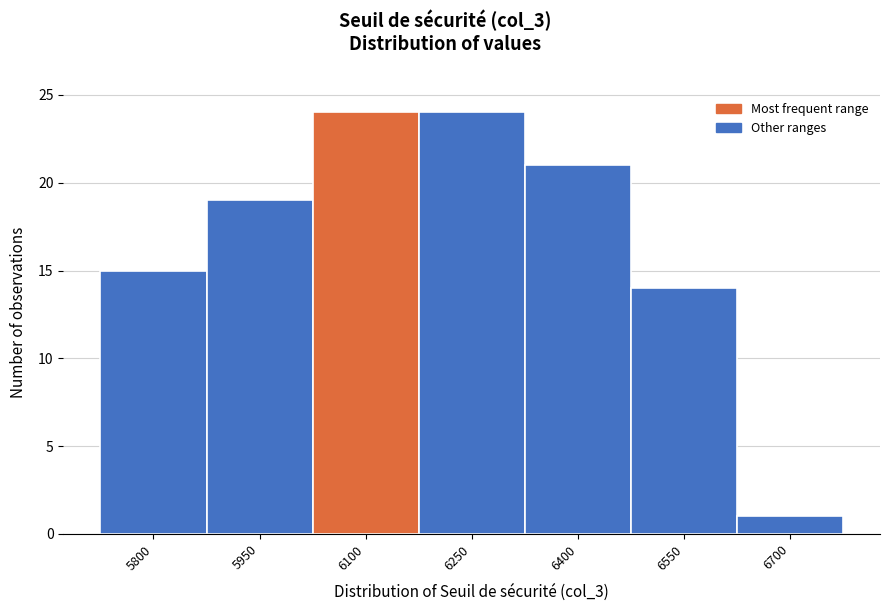

Reading left to right, extract all data points from this chart.

15	19	24	24	21	14	1